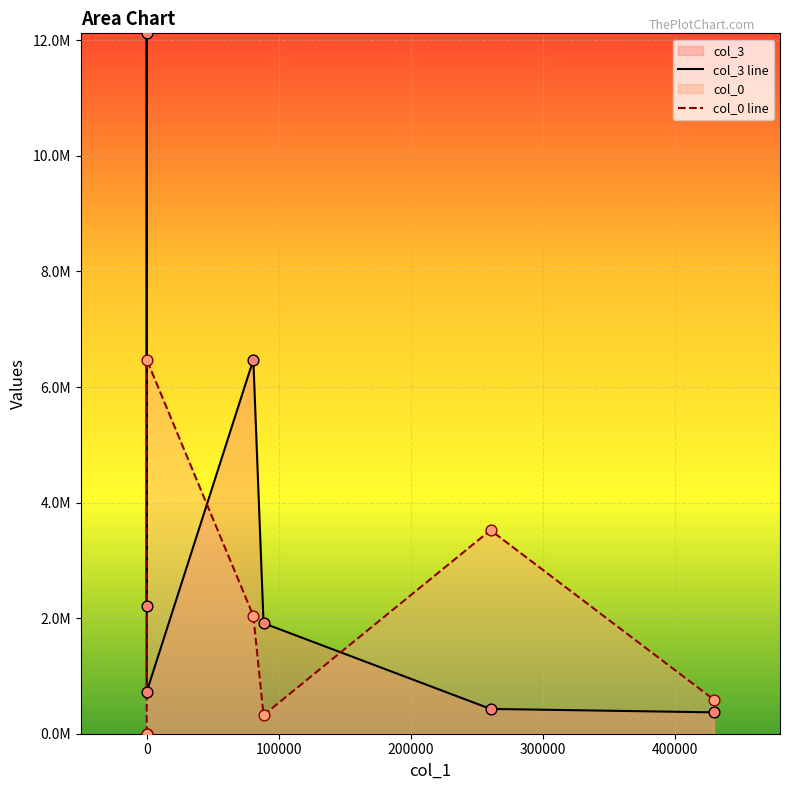

Which series reaches the maximum Y coordinate?

col_3